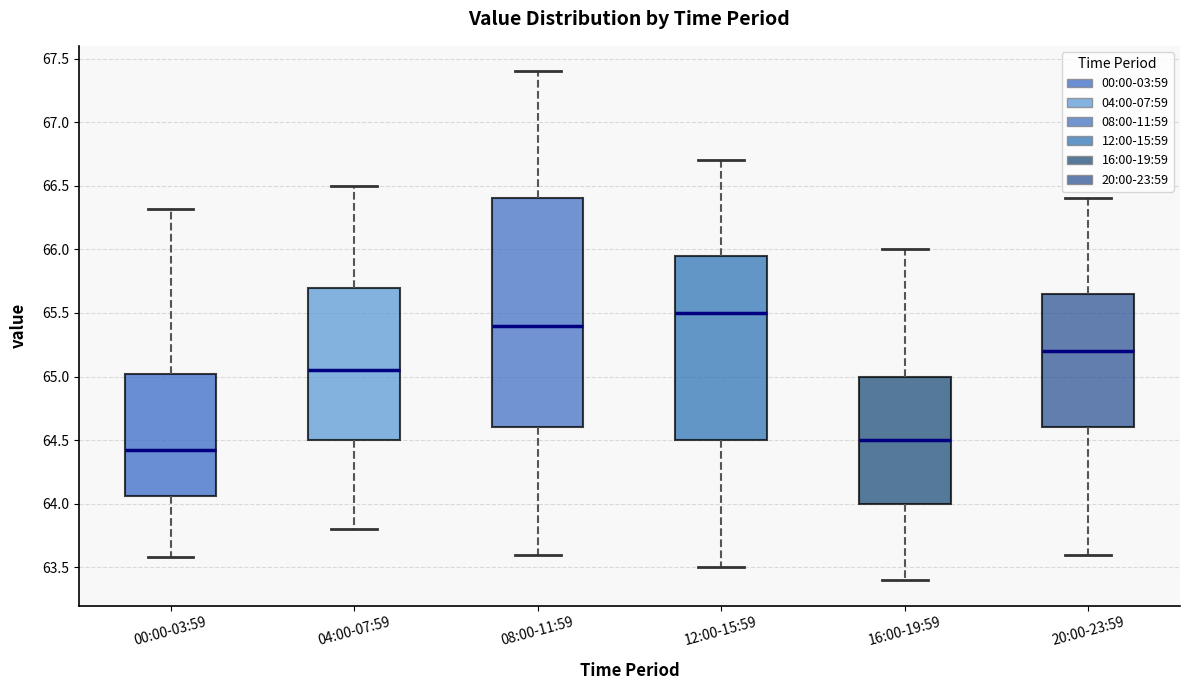

Reading left to right, read every box against the y-axis: the position of its median line, the range the box covers, and the ends of its whiskers. The values are not printed on the chart, so give them approximately, as read against the axis.

00:00-03:59: median 64.45, box 64.05 to 65.00, whiskers 63.60 to 66.30
04:00-07:59: median 65.05, box 64.50 to 65.70, whiskers 63.80 to 66.50
08:00-11:59: median 65.40, box 64.60 to 66.40, whiskers 63.60 to 67.40
12:00-15:59: median 65.50, box 64.50 to 65.95, whiskers 63.50 to 66.70
16:00-19:59: median 64.50, box 64.00 to 65.00, whiskers 63.40 to 66.00
20:00-23:59: median 65.20, box 64.60 to 65.65, whiskers 63.60 to 66.40